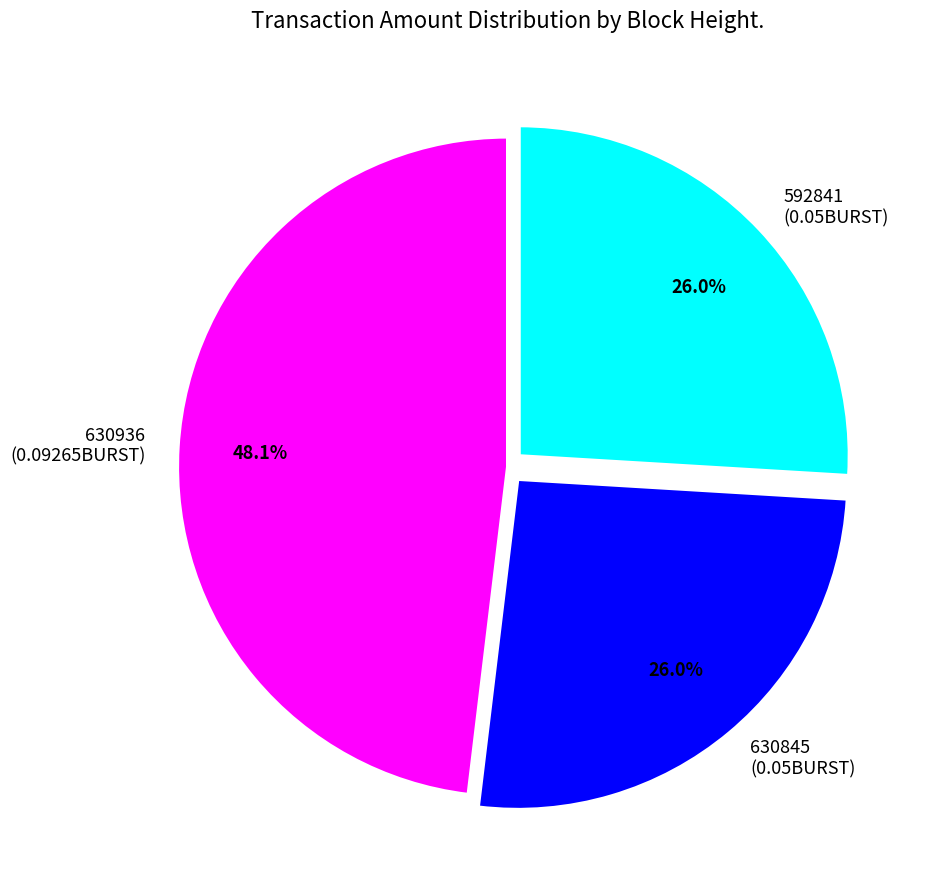

True or false: 630936 accounts for 48% of the total.

True